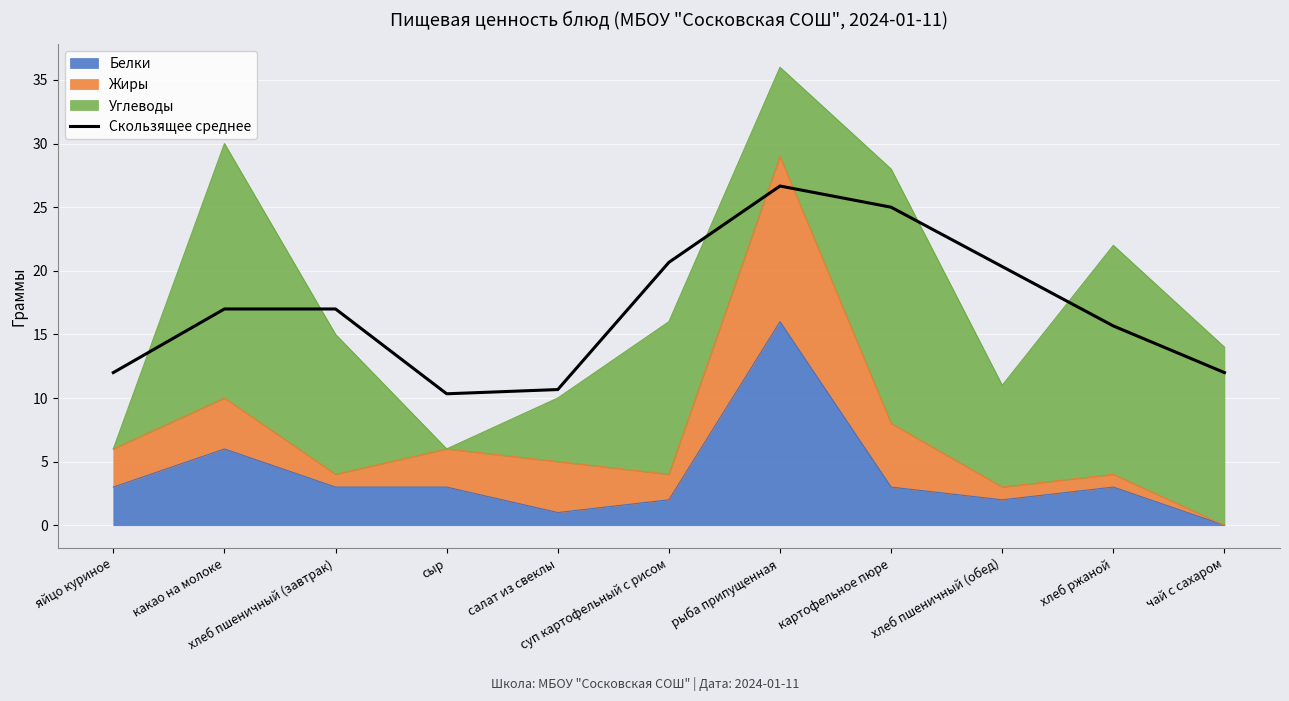

What value does the data have at салат из свеклы?

10.7